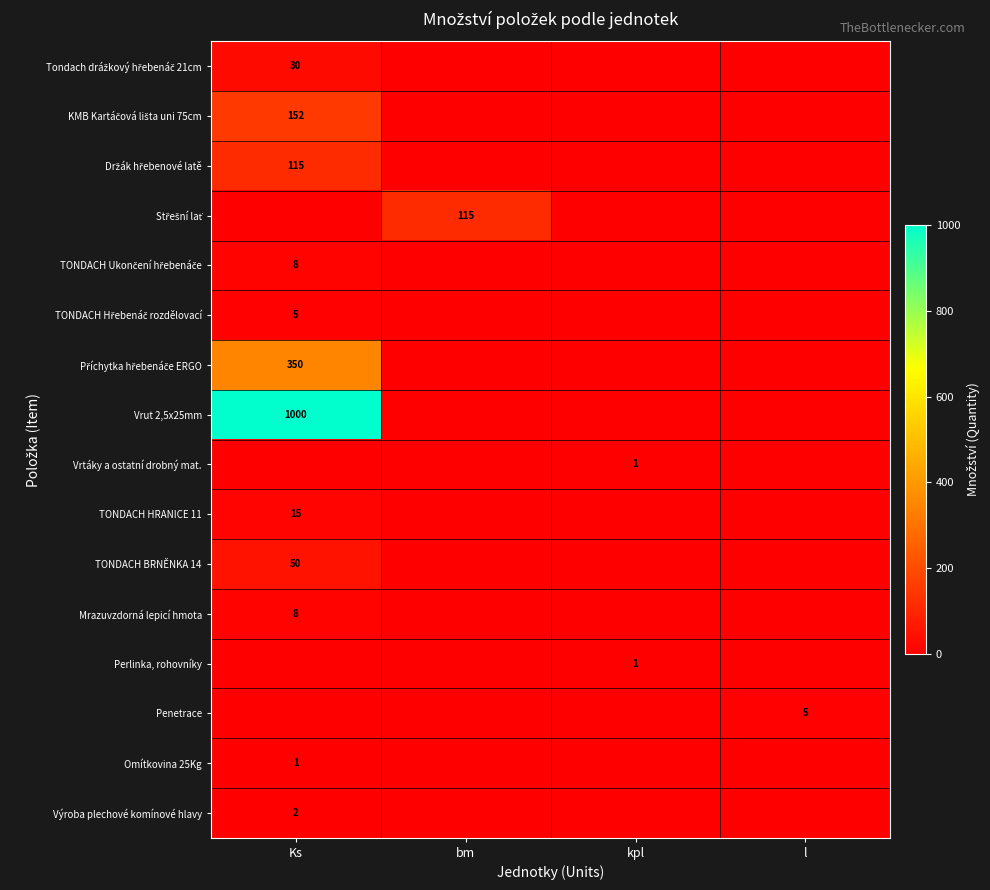

Is it true that Vrut 2,5x25mm equals 1000 at Ks?

True